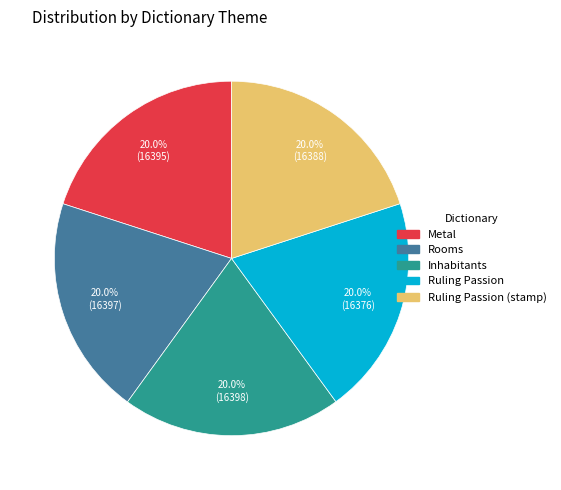

Is there any slice that represents more than half of the pie?

No